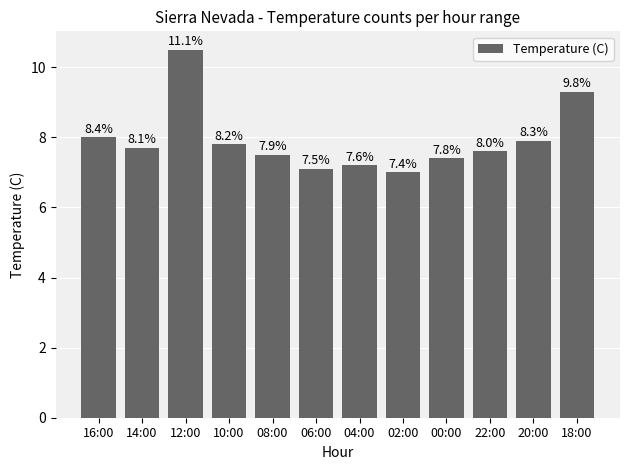

What is the approximate value at 10:00?

7.8